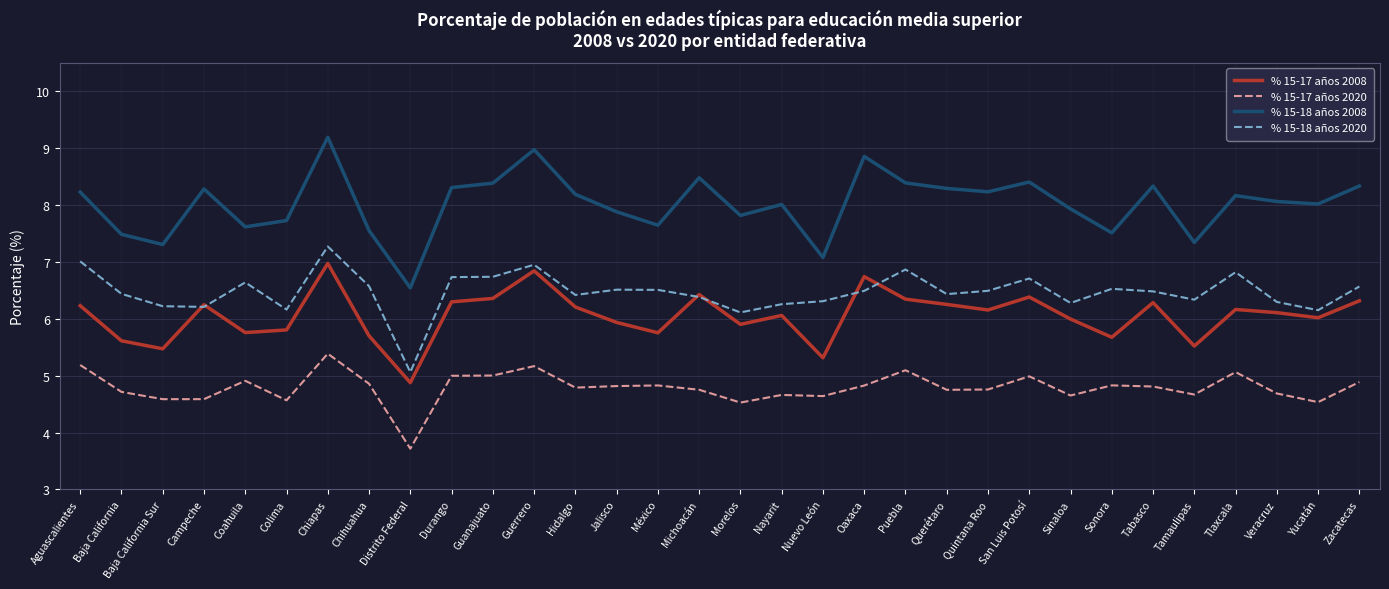

Which category has the highest value across all series?

Chiapas